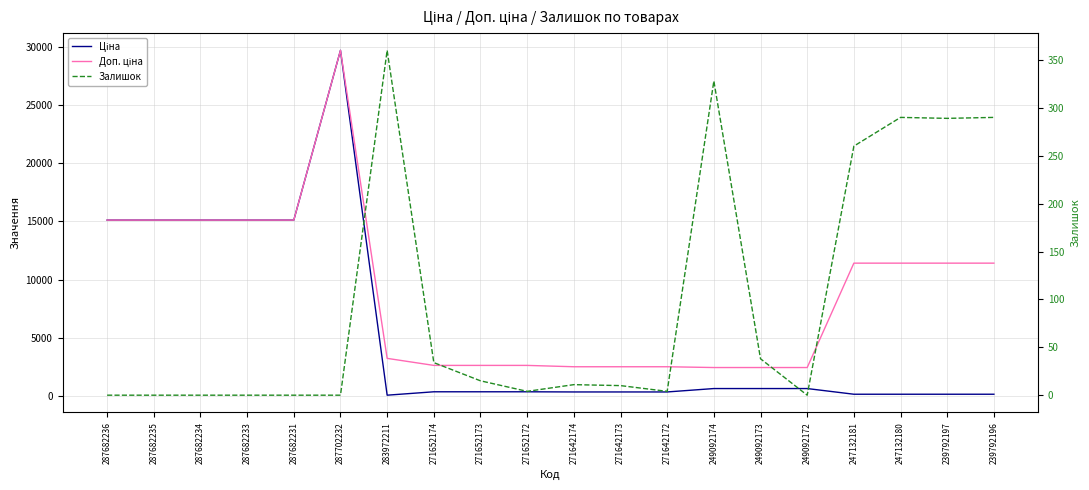

What is the average value of the Ціна series?

5477.6